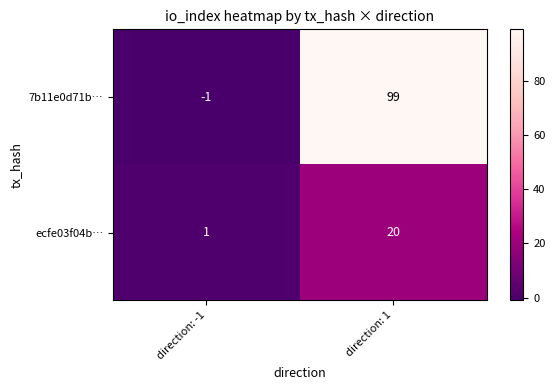

Reading right to left, list all the values displayed in this chart.

7b11e0d71b…: direction: 1=99	direction: -1=-1
ecfe03f04b…: direction: 1=20	direction: -1=1